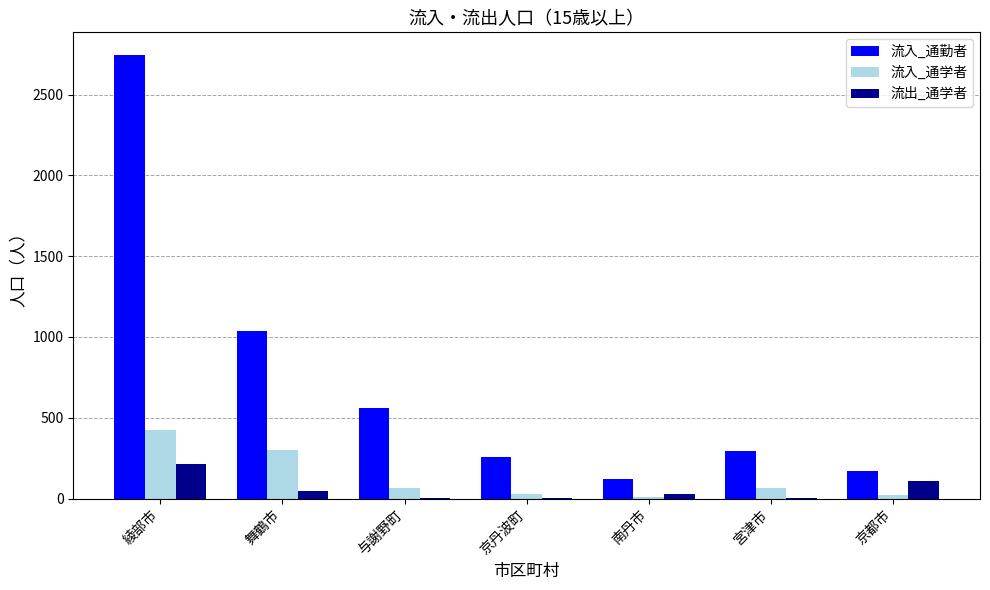

How many groups of bars are there?

7